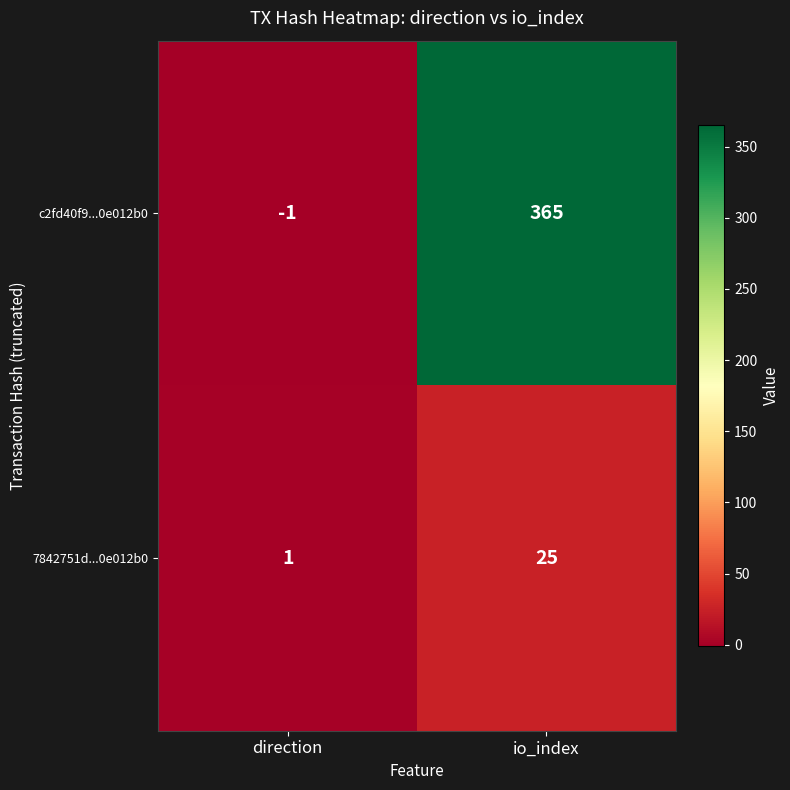

At how many categories does at least one series exceed 81?

1